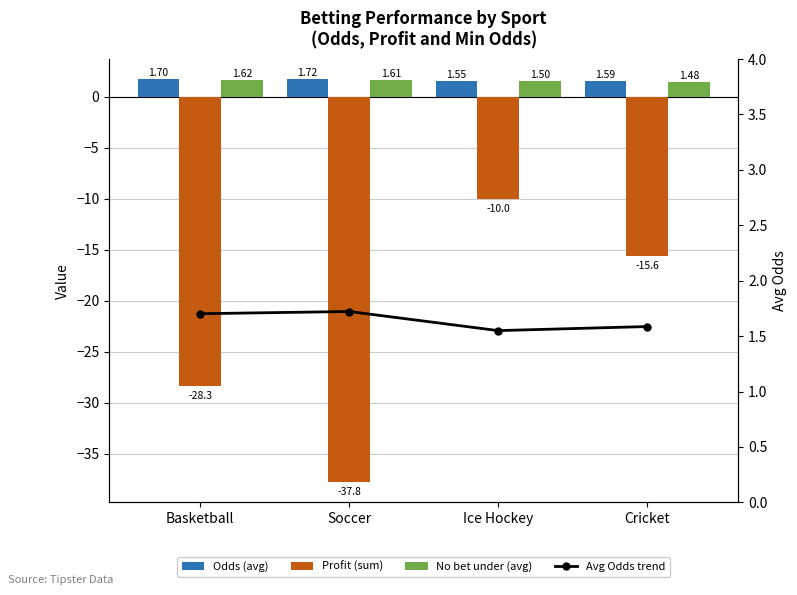

Reading right to left, what are all the values shown in this chart?

Odds (avg): 1.6	1.6	1.7	1.7
Profit (sum): -15.6	-10.0	-37.8	-28.3
No bet under (avg): 1.5	1.5	1.6	1.6
Avg Odds trend: 1.6	1.6	1.7	1.7